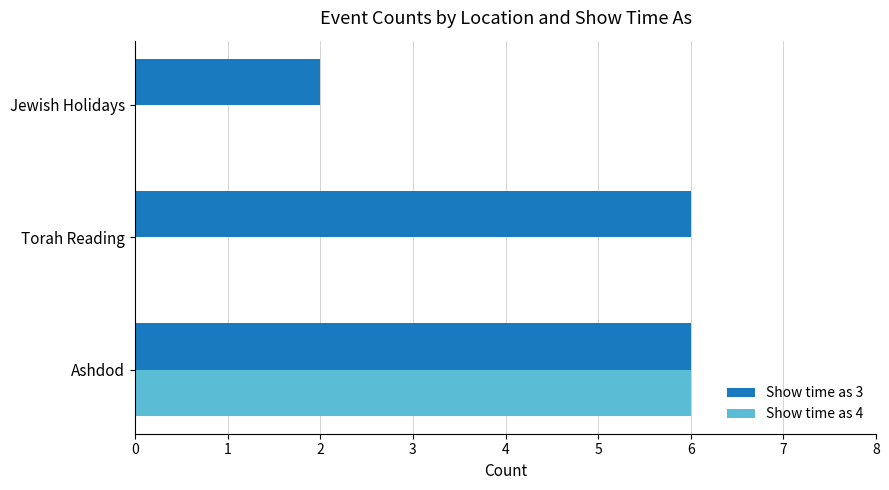

Which series has the largest total across all categories?

Show time as 3